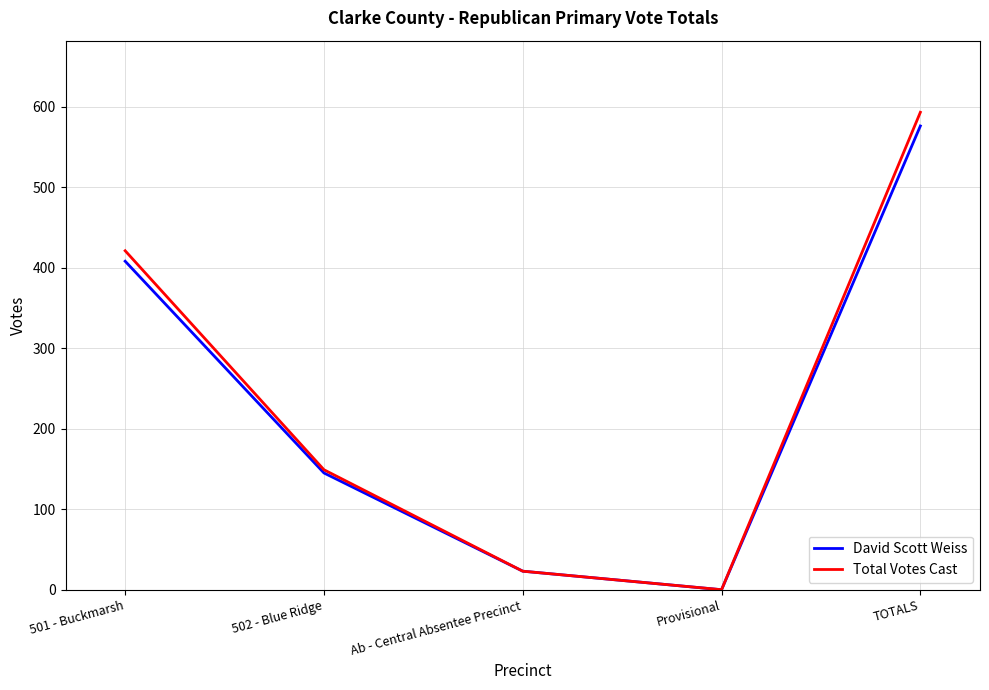

Where does the Total Votes Cast series first go above 149?

501 - Buckmarsh